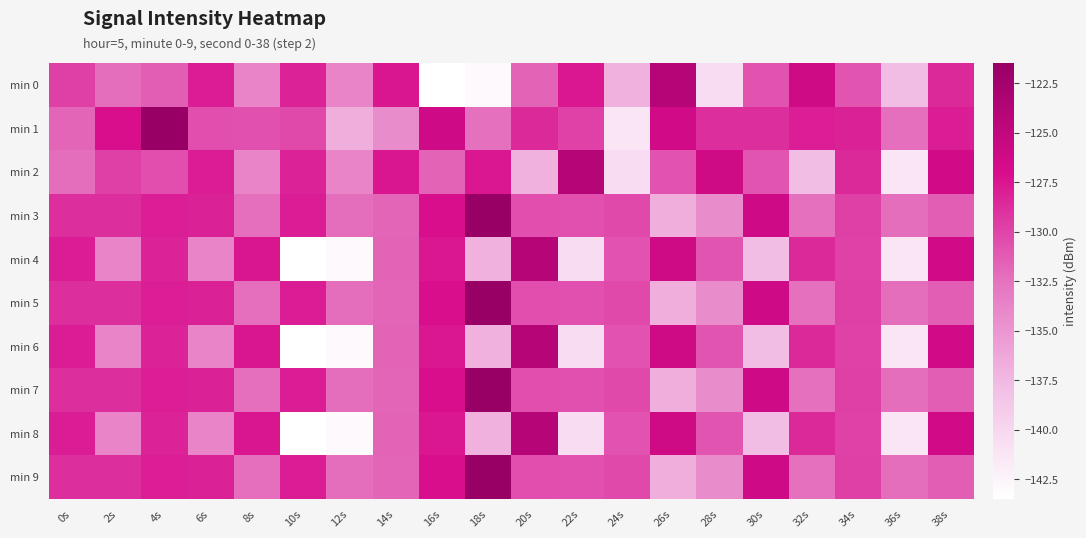

At which category does the chart reach its peak across all series?

4s